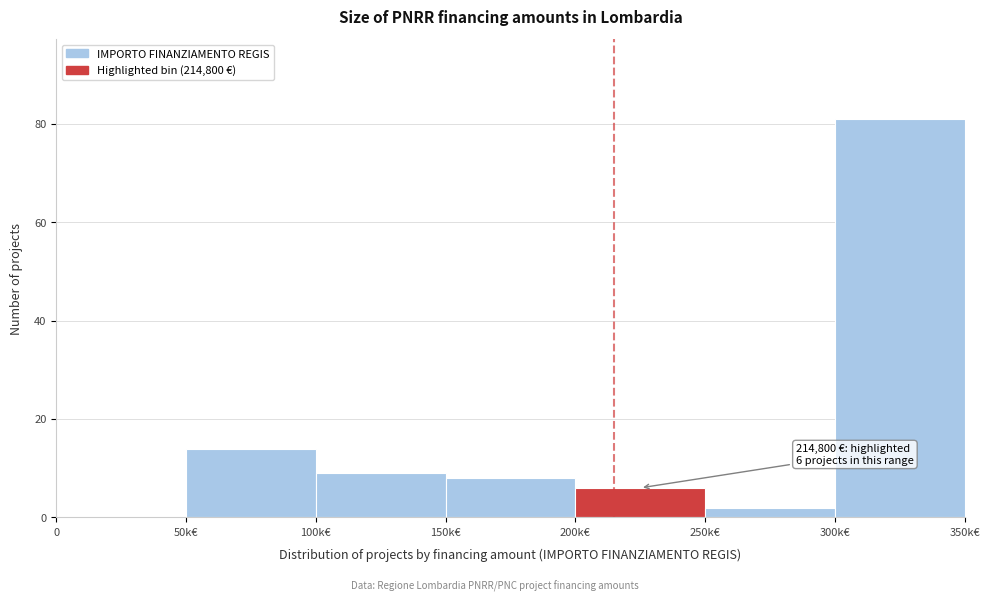

Reading left to right, extract all data points from this chart.

0=0	50k€=14	100k€=9	150k€=8	200k€=6	250k€=2	300k€=81